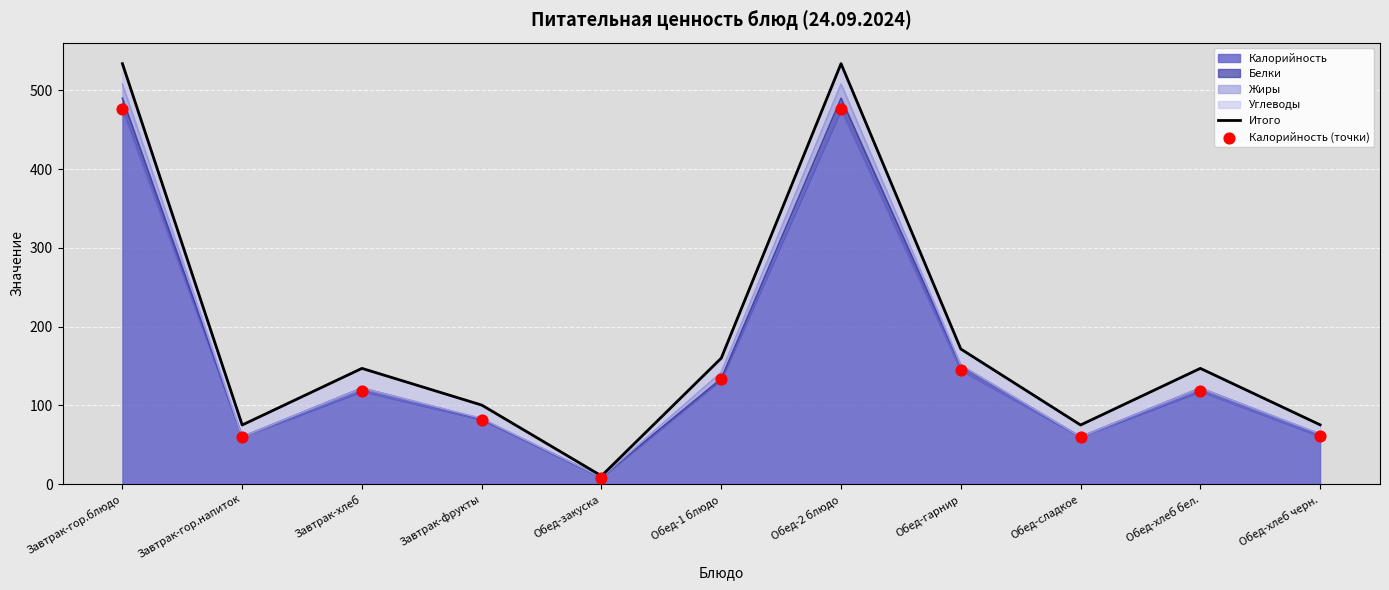

Which series contains the lowest Y value?

Калорийность (точки)